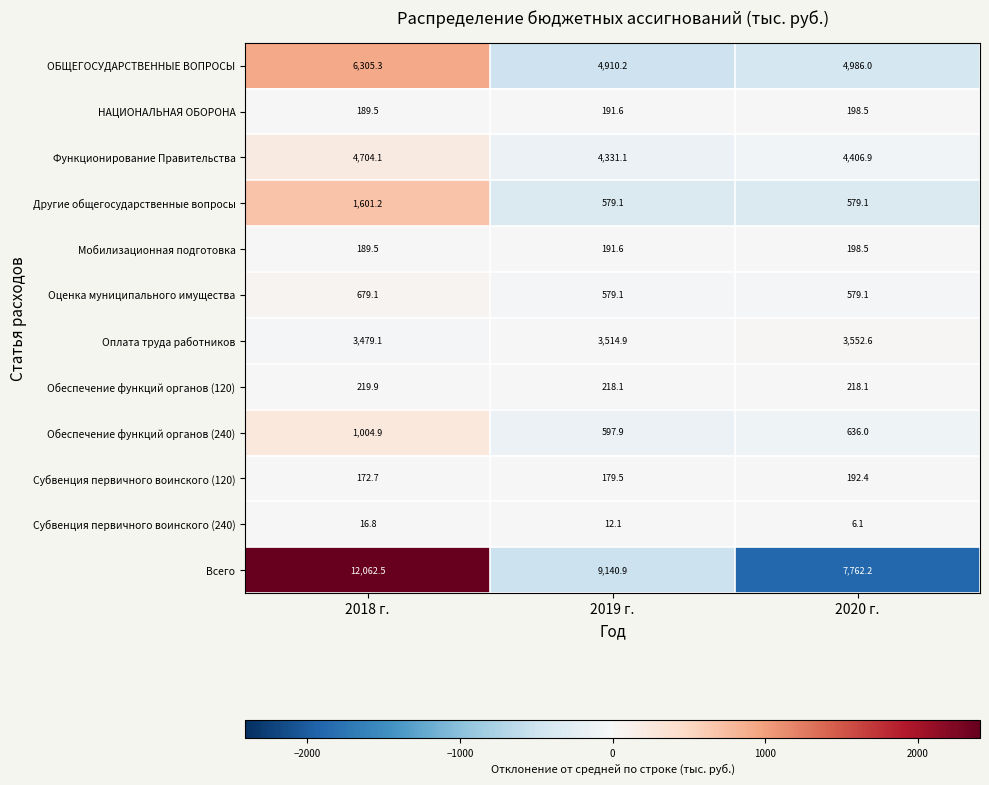

At how many categories does at least one series exceed 1892?

3